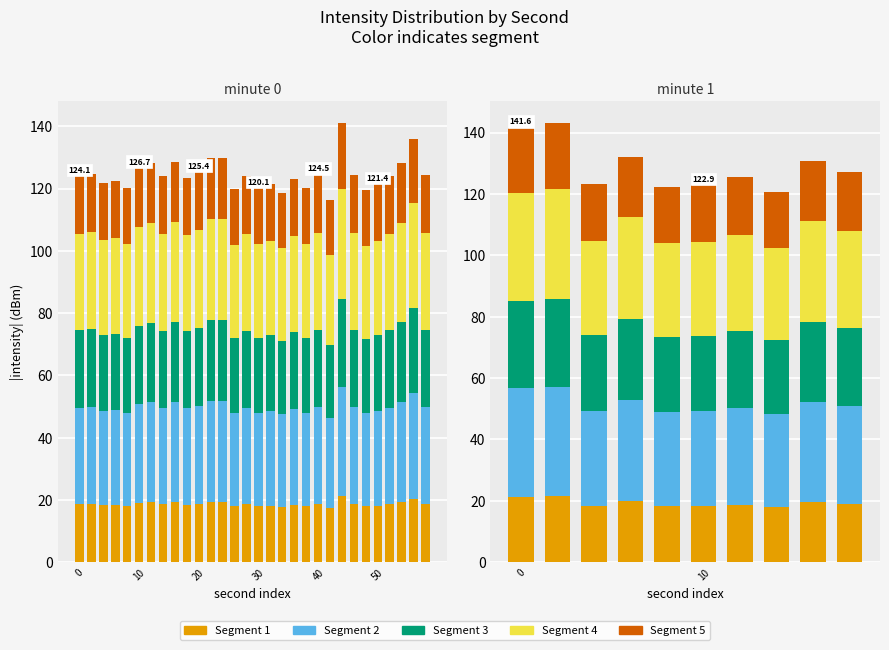

Which series has the largest range (max minus min)?

segment_3